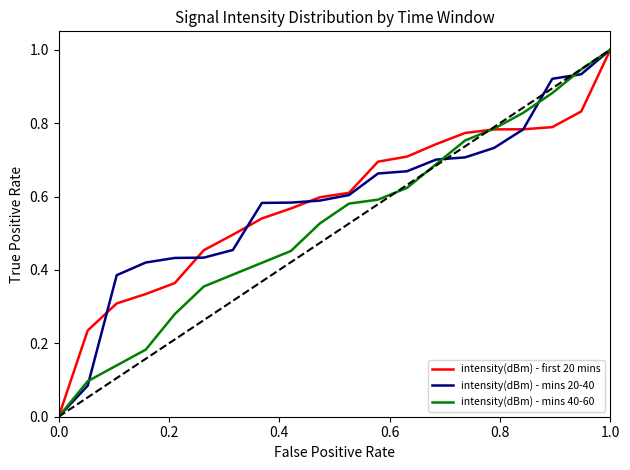

What is the greatest value displayed?

1.0